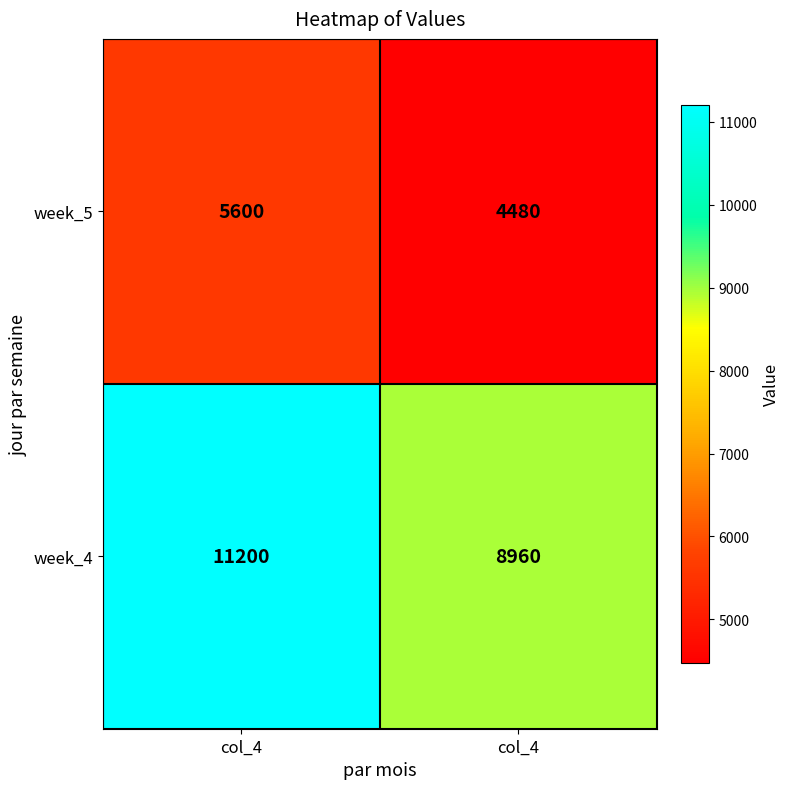

At which category is the sum across all series the highest?

col_4